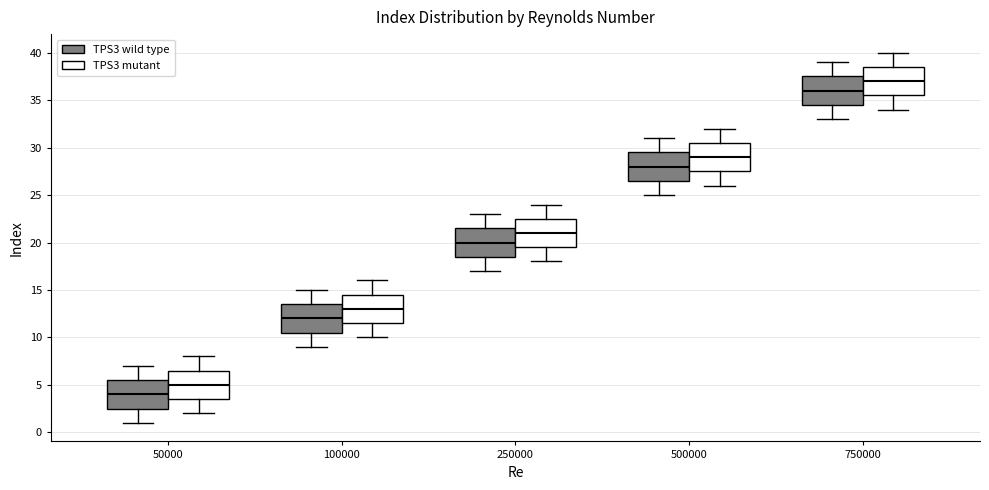

Where does the upper whisker of the box for 250000 (TPS3 mutant) end on the y-axis? The values are not printed on the chart, so give them approximately, as read against the axis.

24.0